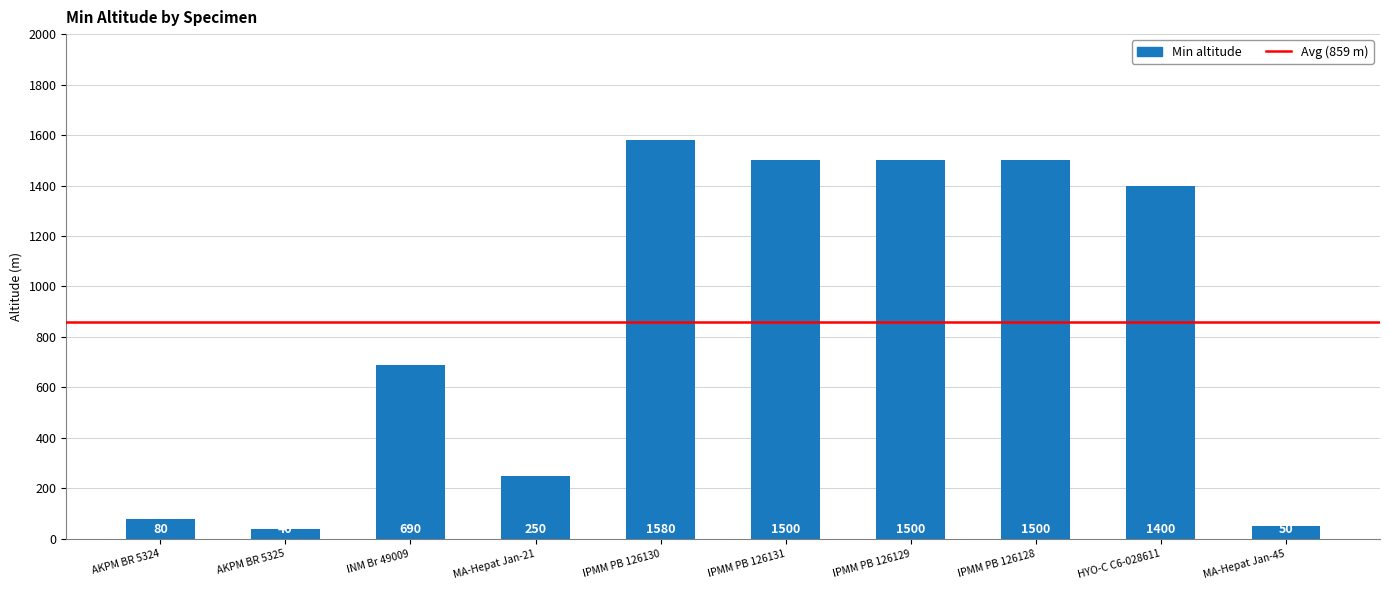

Reading left to right, extract all data points from this chart.

AKPM BR 5324=80	AKPM BR 5325=40	INM Br 49009=690	MA-Hepat Jan-21=250	IPMM PB 126130=1580	IPMM PB 126131=1500	IPMM PB 126129=1500	IPMM PB 126128=1500	HYO-C C6-028611=1400	MA-Hepat Jan-45=50